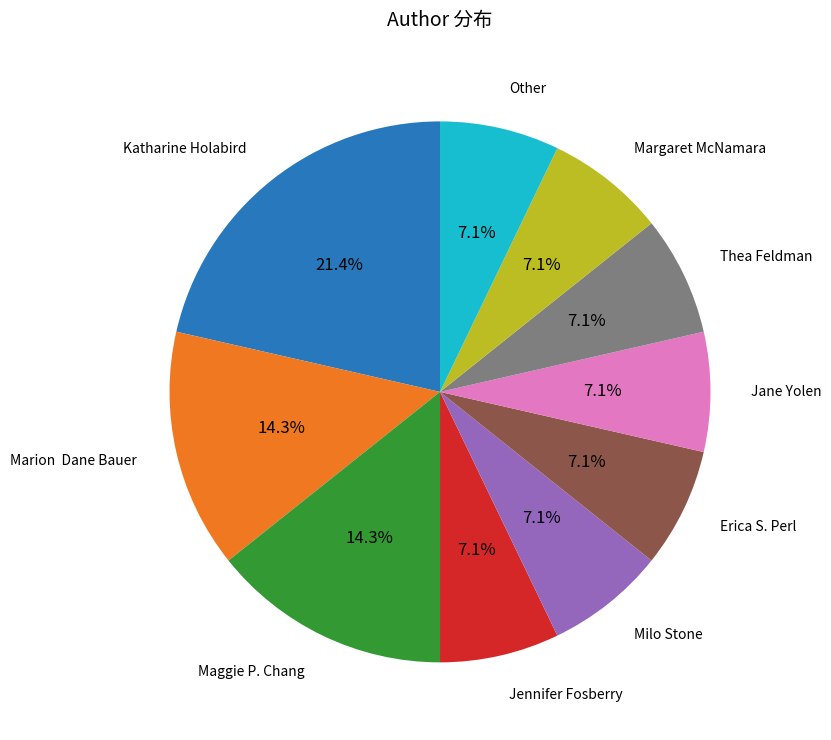

Does any single category account for the majority?

No